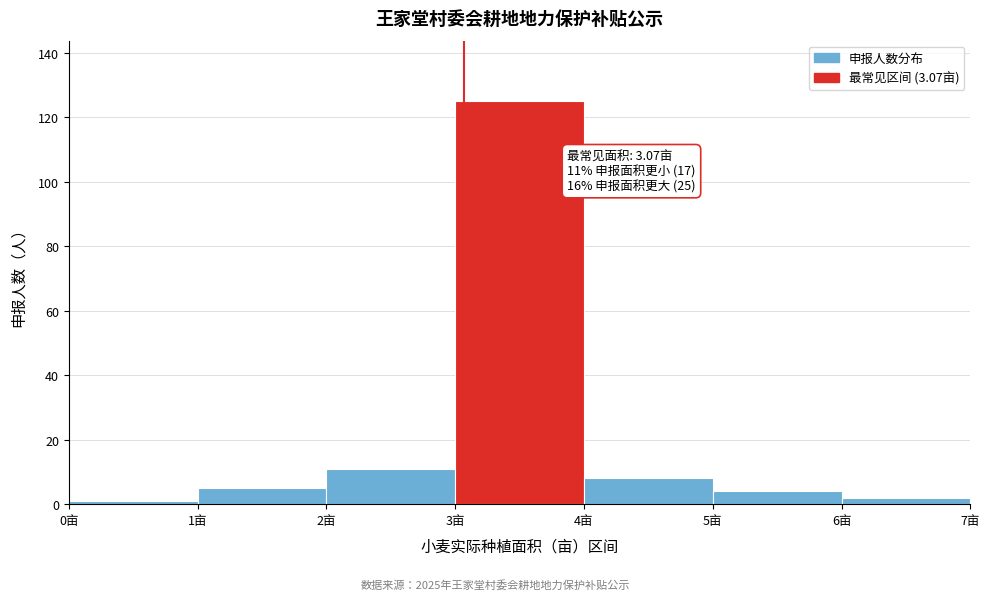

Over which range of the x-axis is the bar tallest?

3 to 4